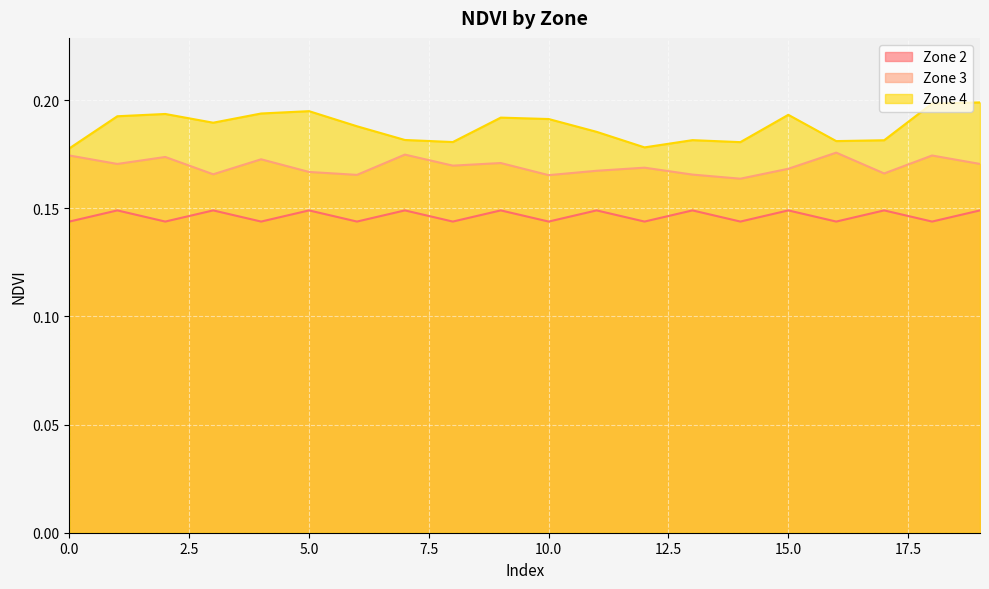

True or false: Zone 2 has more than 2 points higher than both neighbors.

True